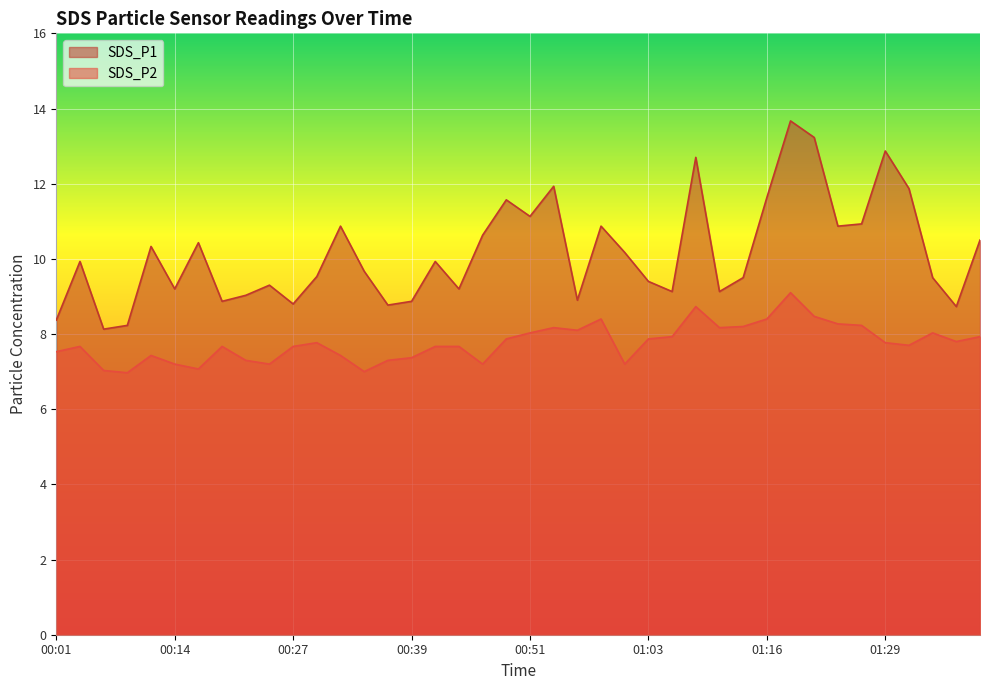

How many data points in SDS_P1 are less than 9?

9